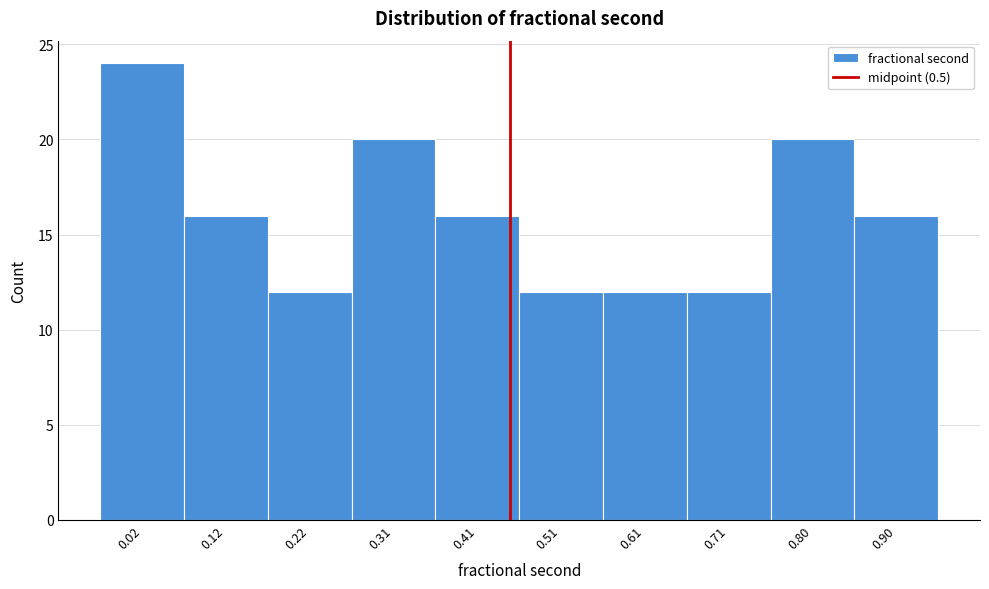

Reading right to left, list all the values displayed in this chart.

16	20	12	12	12	16	20	12	16	24